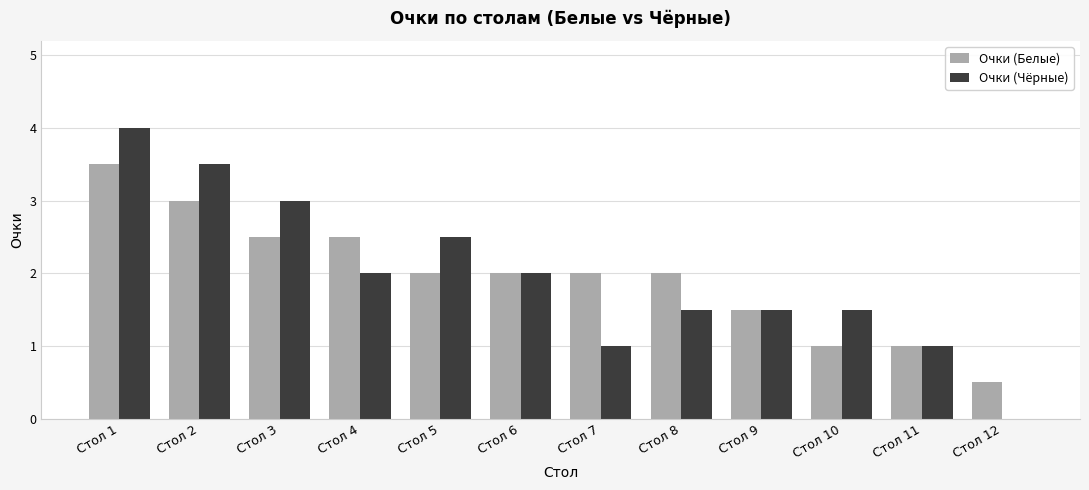

Which category has the highest value in the Очки (Белые) series?

Стол 1